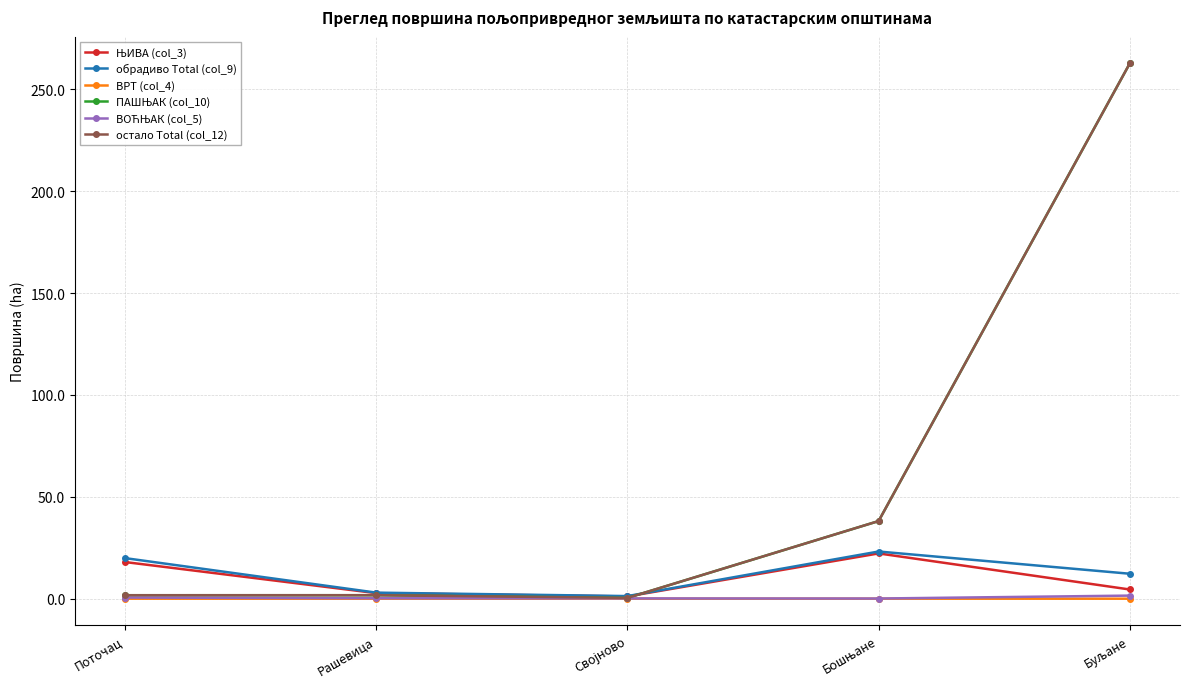

What is the maximum value shown in the chart?

262.7